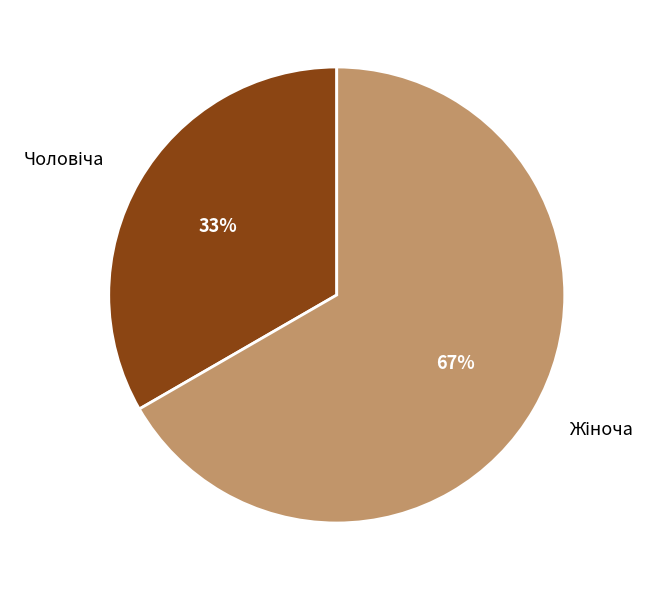

To the nearest percent, what is the average slice percentage?

50%